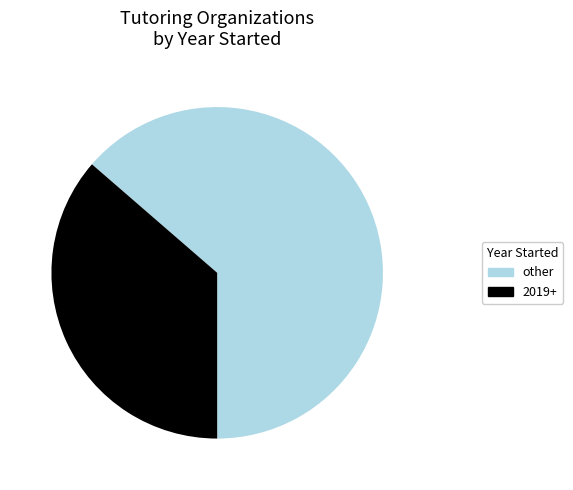

Which has a higher value, 2019+ or other?

other